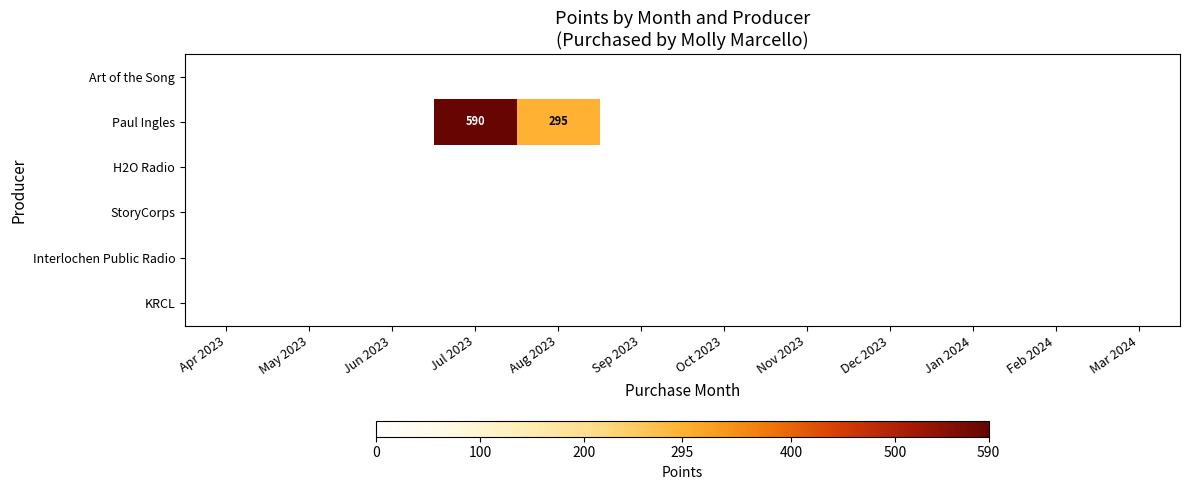

Is it true that Art of the Song equals 0 at Feb 2024?

True